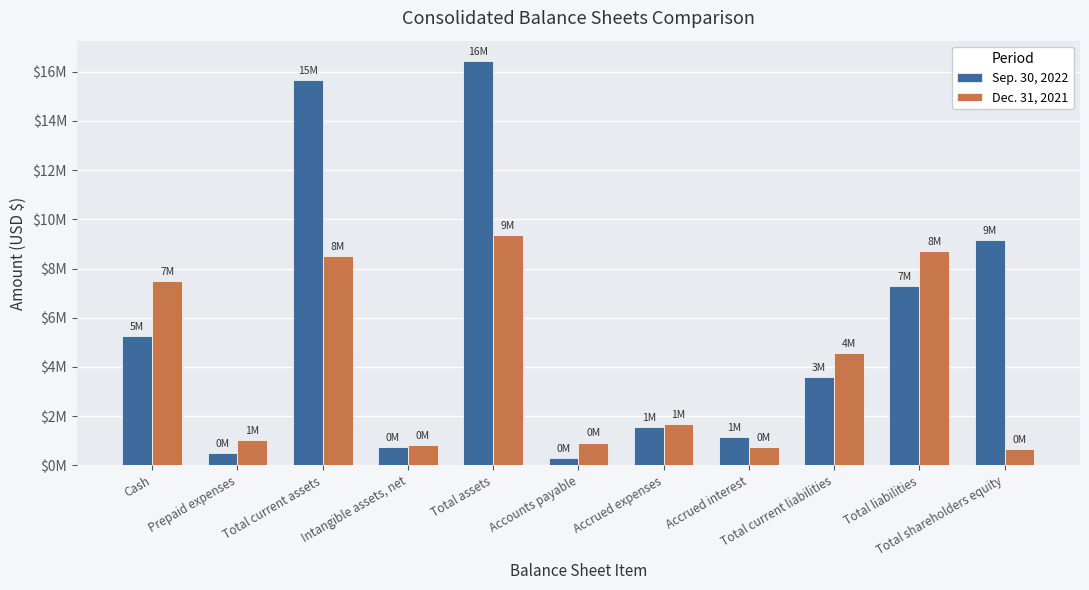

List the series in order of their overall mean, highest first.

Sep. 30, 2022, Dec. 31, 2021